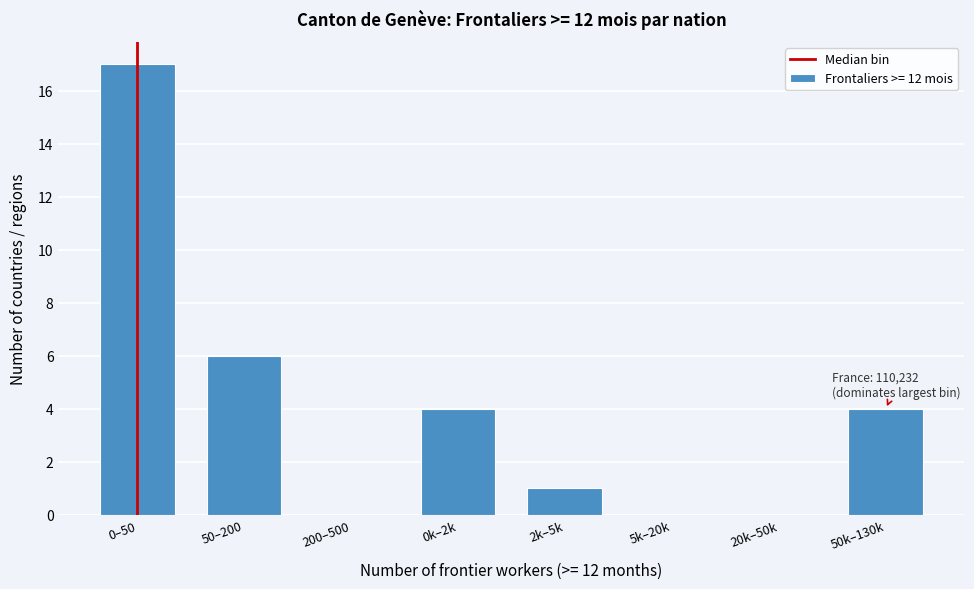

Reading left to right, what are all the values shown in this chart?

0–50=17	50–200=6	200–500=0	0k–2k=4	2k–5k=1	5k–20k=0	20k–50k=0	50k–130k=4